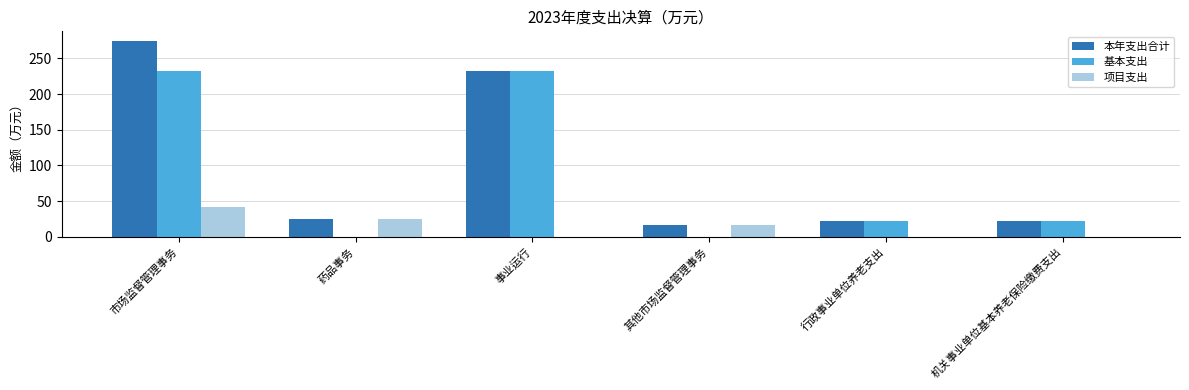

What is the greatest value displayed?

274.3